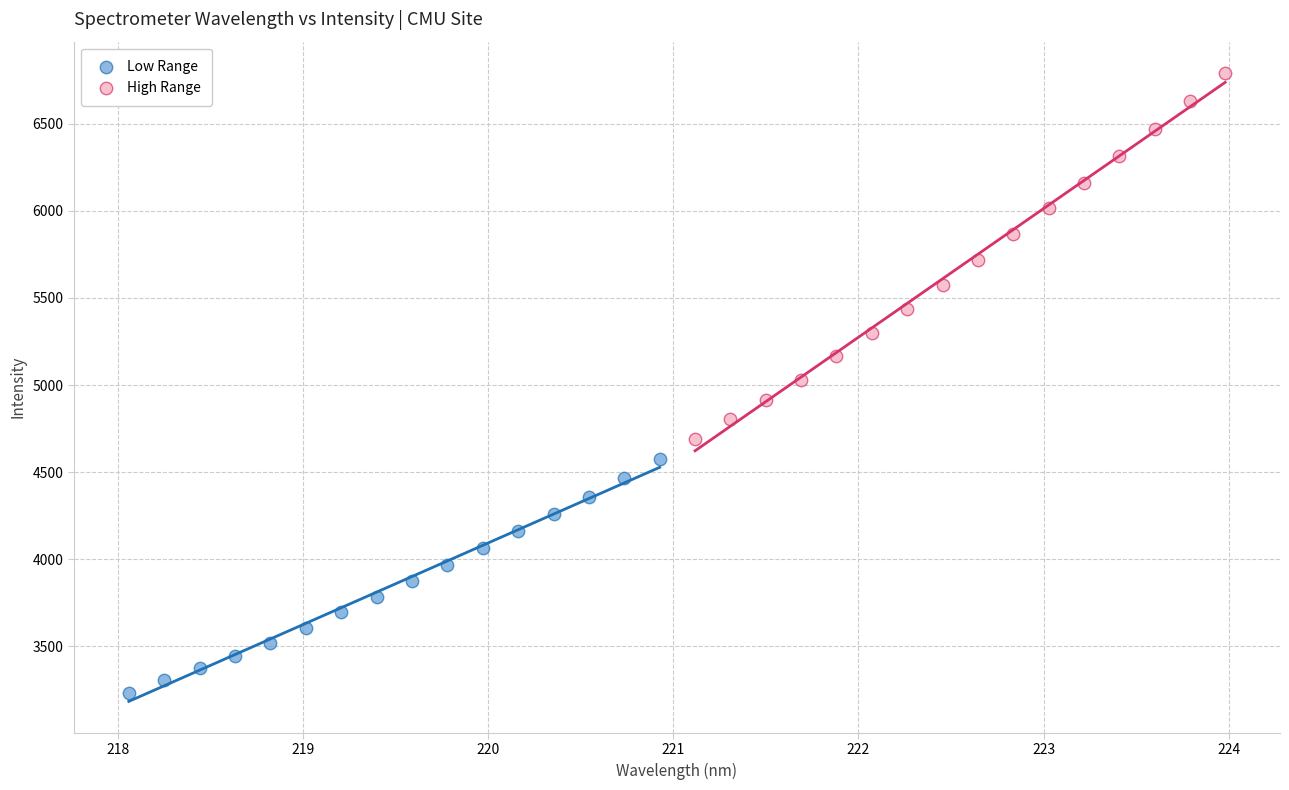

Which series reaches the minimum Y coordinate?

Low Range